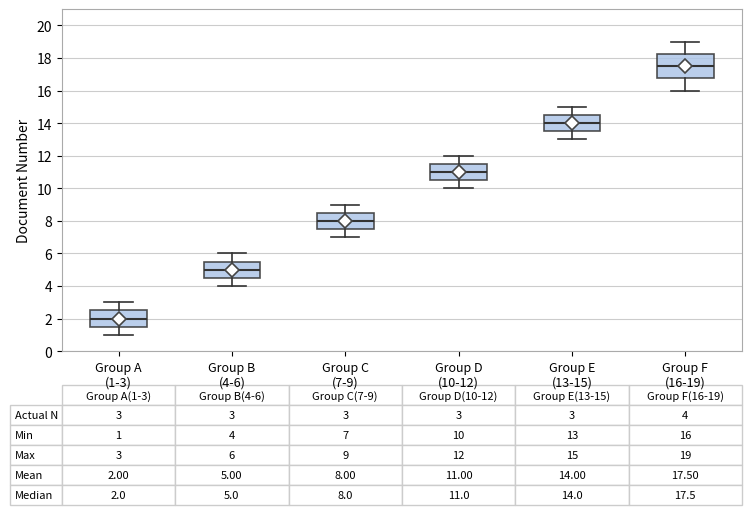

Comparing the boxes themselves (not the whiskers), which one is the tallest?

Group F (16-19)